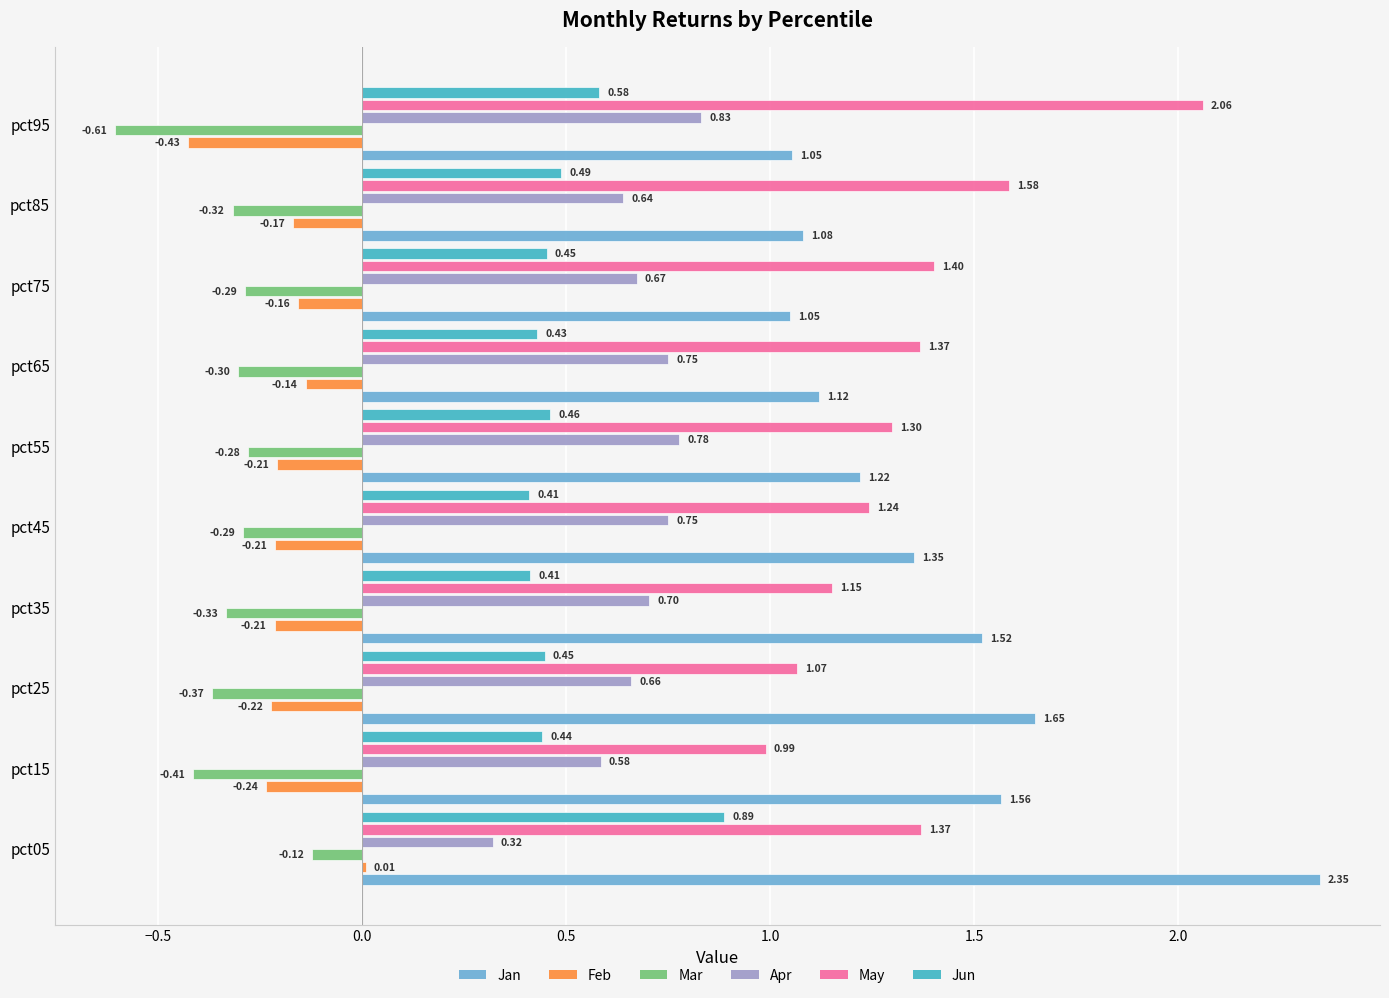

What is the sum of the May values at pct05 and pct15?

2.4